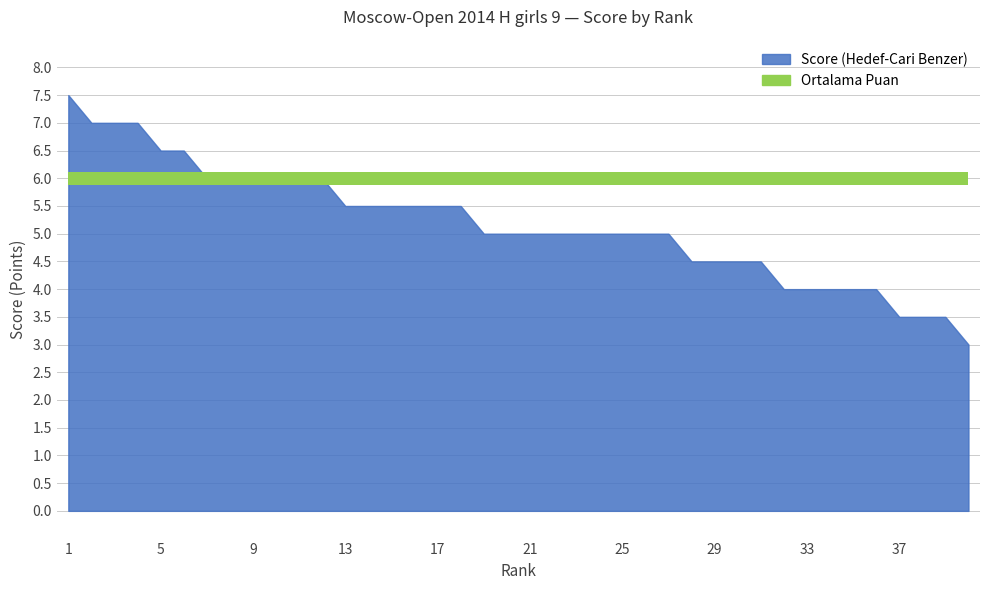

What is the difference between the maximum and minimum values in the Points series?

4.5